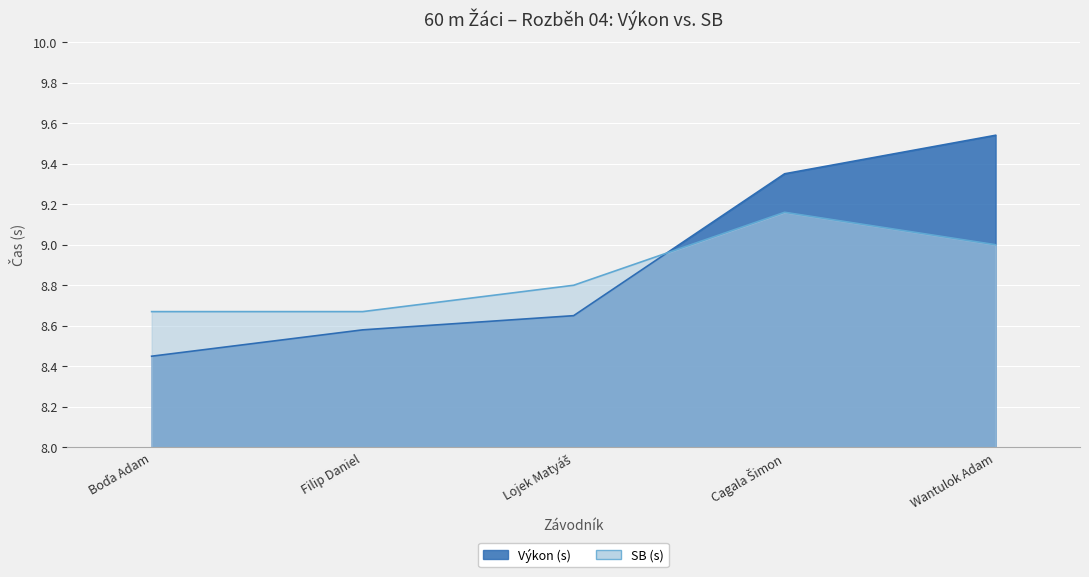

What are all the series names shown in the legend?

Výkon (s), SB (s)